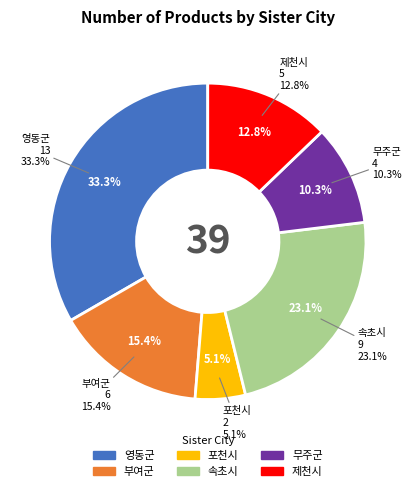

Rank the categories by value from highest to lowest.

영동군, 속초시, 부여군, 제천시, 무주군, 포천시